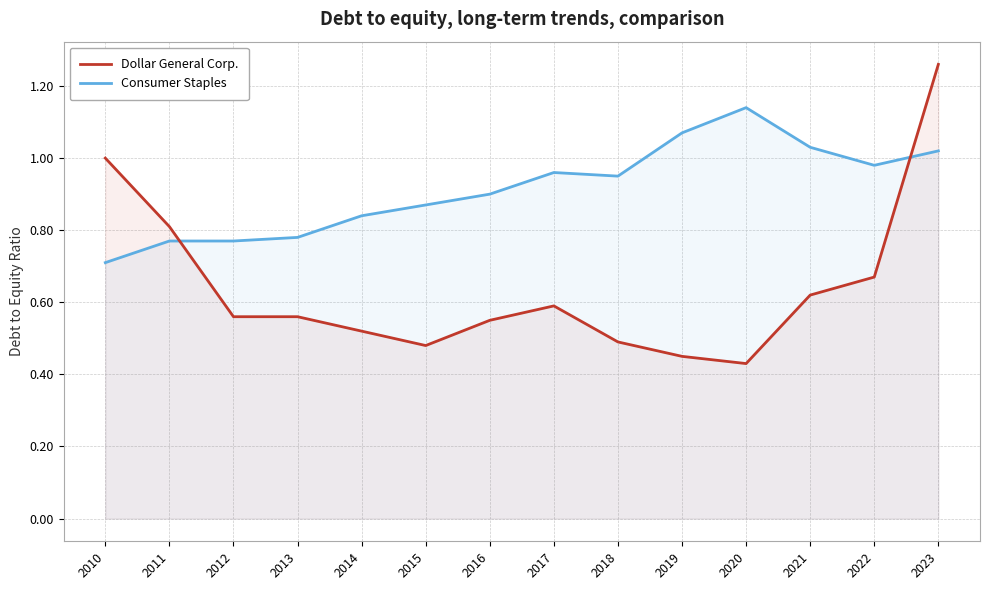

What is the value of the Consumer Staples point at the 3rd from the left?

0.8